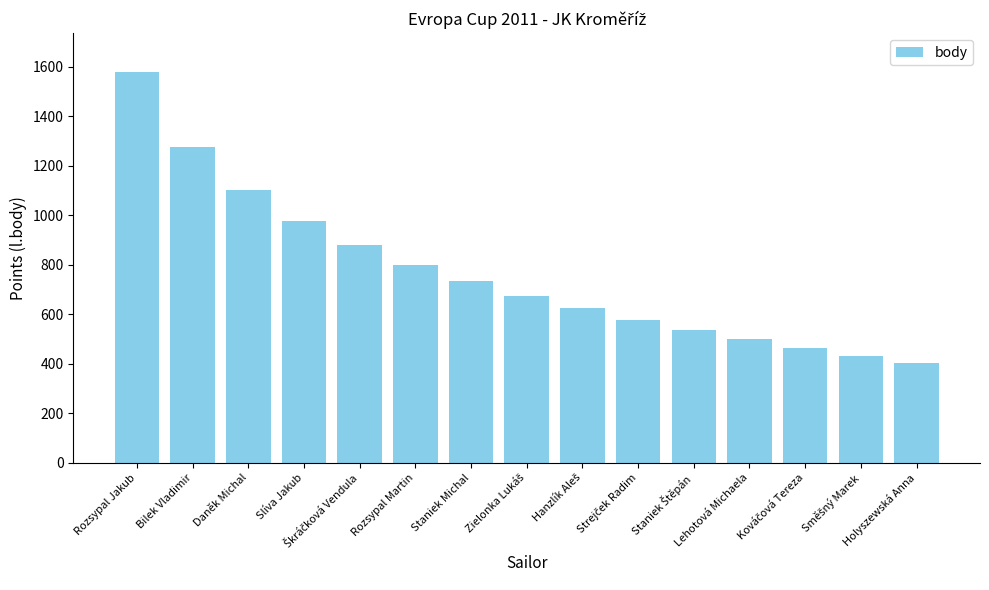

Reading left to right, list all the values displayed in this chart.

1578	1277	1101	976	879	800	733	675	624	578	537	499	464	432	402